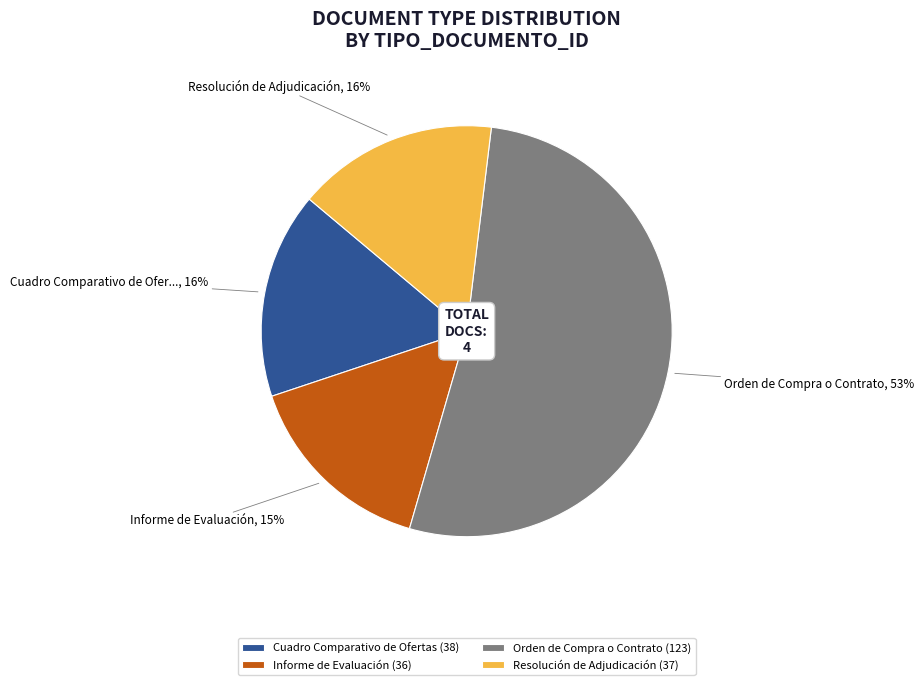

To the nearest percent, what percentage of the pie is Informe de Evaluación (36)?

15%